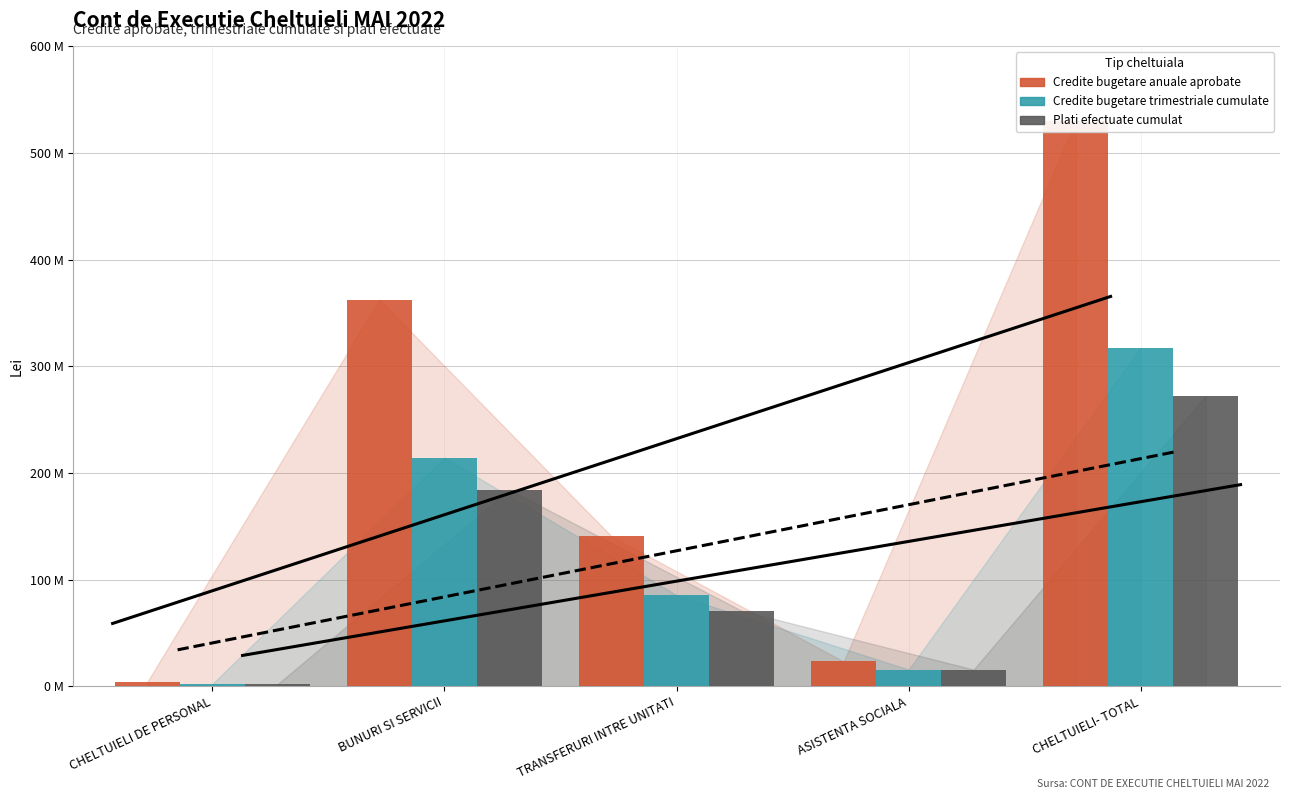

List the series in order of their overall mean, lowest first.

Plati efectuate cumulat, Credite bugetare trimestriale cumulate, Credite bugetare anuale aprobate